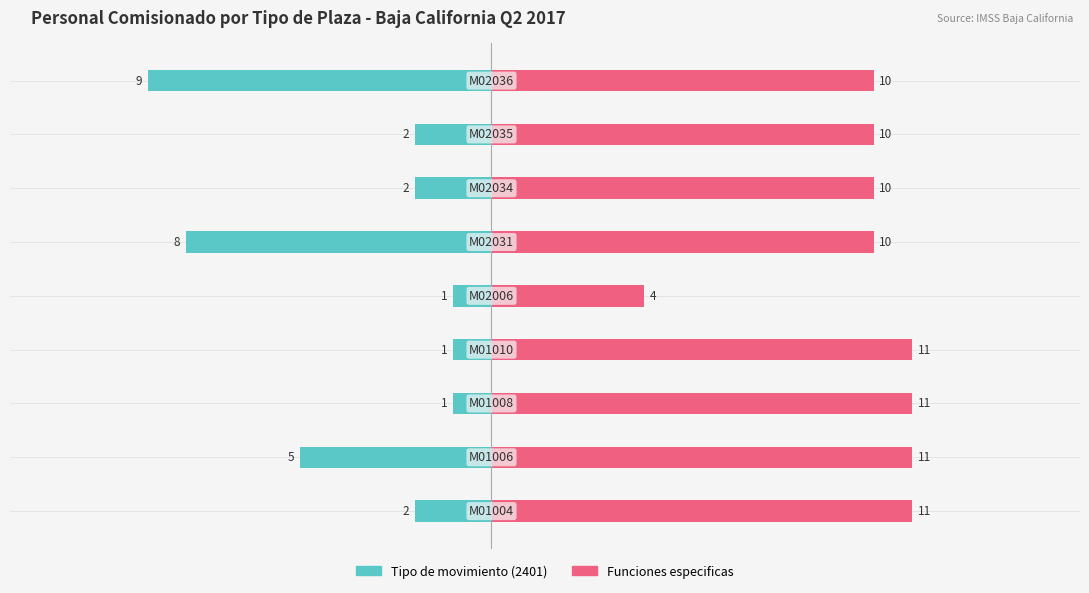

Is the value of Tipo de movimiento (2401) at 8 greater than the value of Funciones especificas at 20?

No